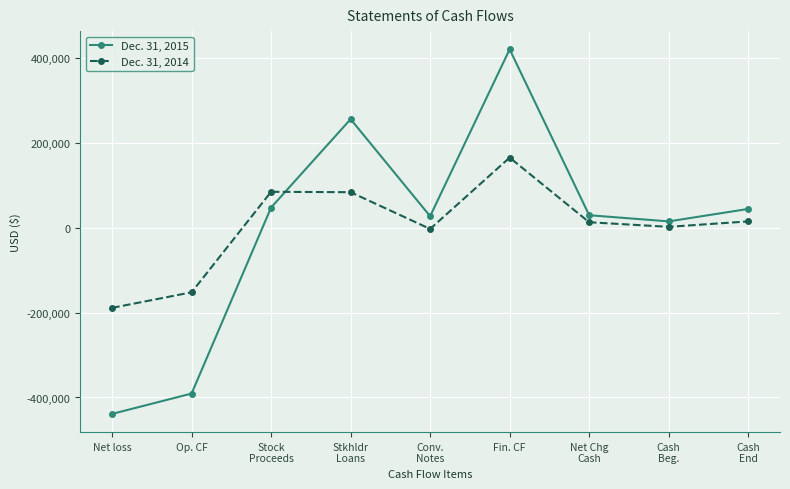

In Dec. 31, 2015, how many points are higher than both neighbors (excluding endpoints)?

2